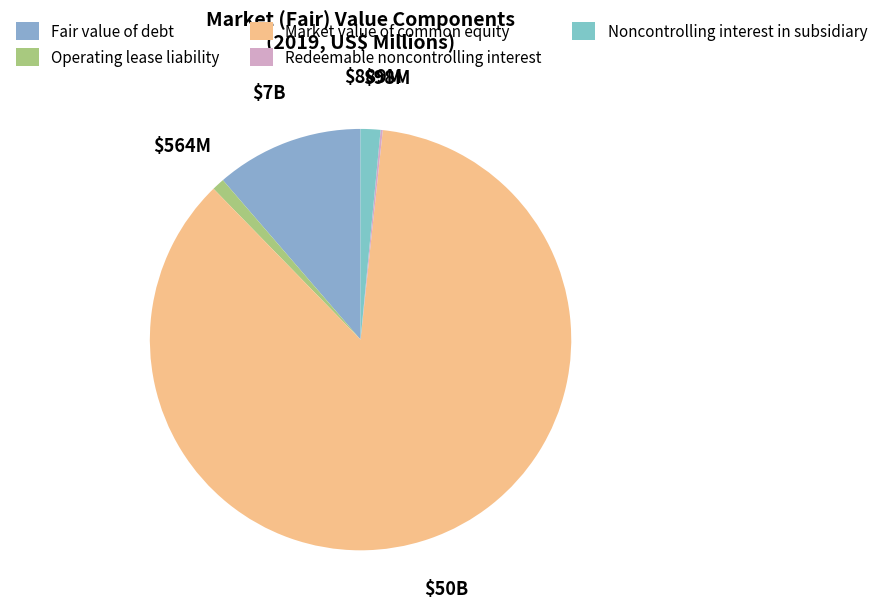

Is Redeemable noncontrolling interest the majority of the pie?

No